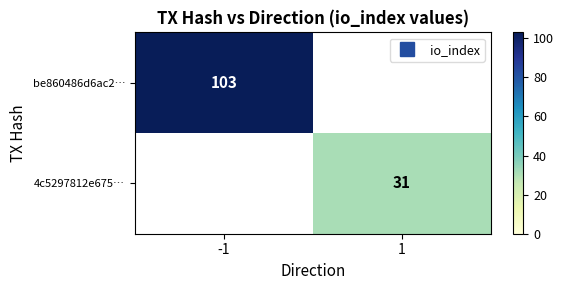

Is the value of be860486d6ac2… at -1 greater than the value of 4c5297812e675… at -1?

No